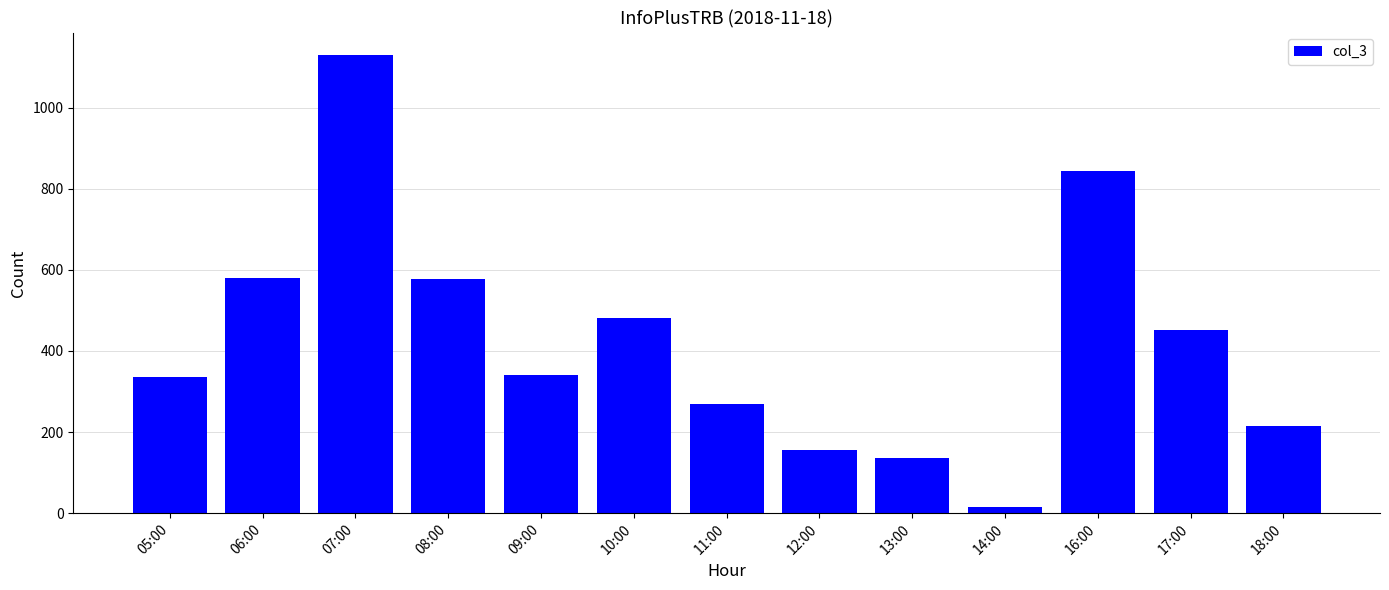

What is the ratio of the value at 13:00 to the value at 09:00?

0.4